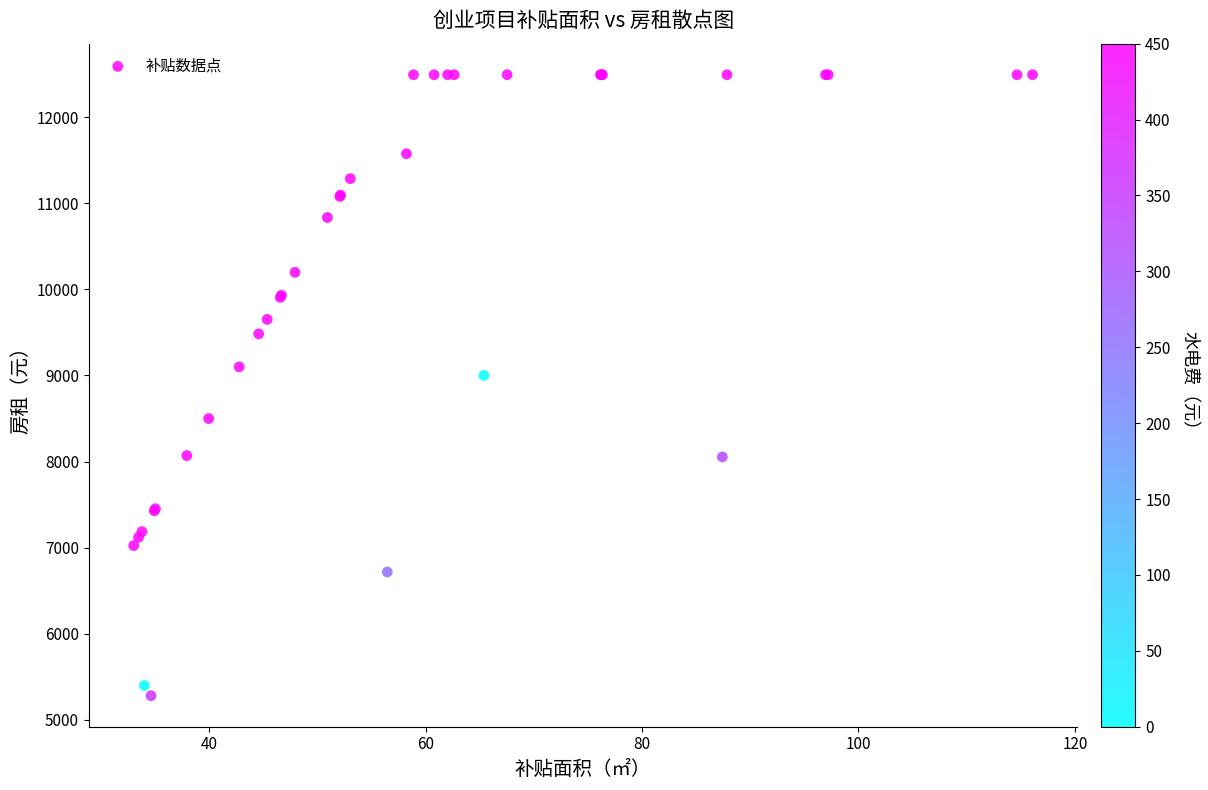

What Y value in the scatter plot is closest to 8886?

9000.0